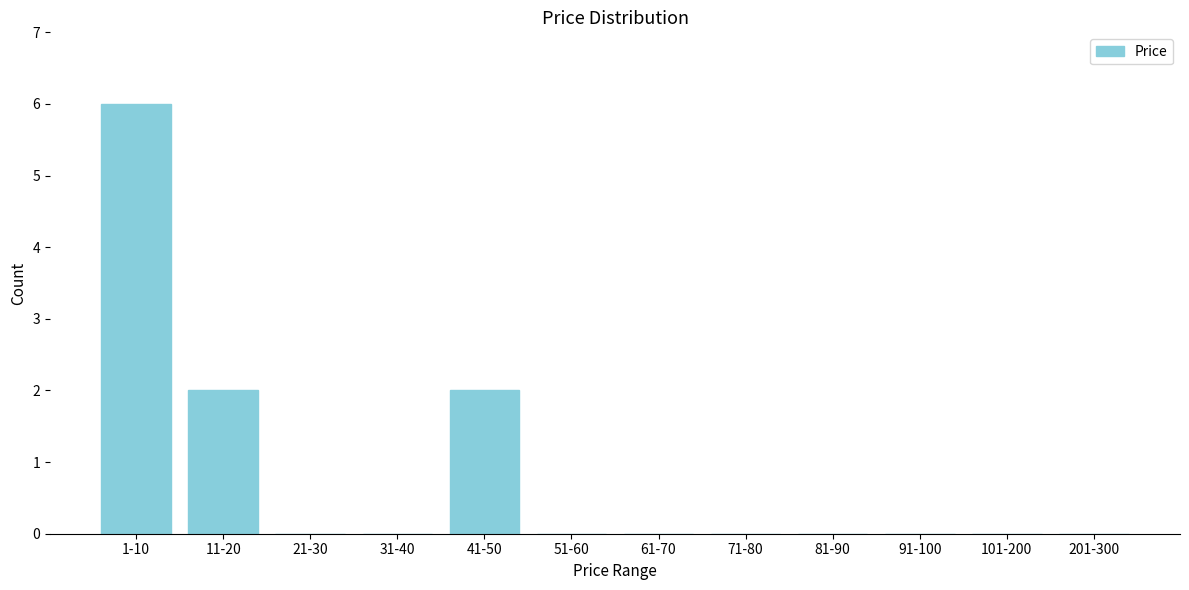

Reading left to right, list all the values displayed in this chart.

1-10=6	11-20=2	21-30=0	31-40=0	41-50=2	51-60=0	61-70=0	71-80=0	81-90=0	91-100=0	101-200=0	201-300=0